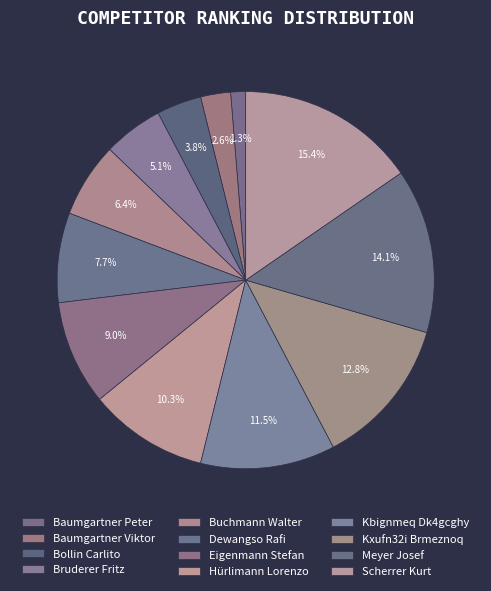

How much of the chart is everything except Kbignmeq Dk4gcghy?

88.5%